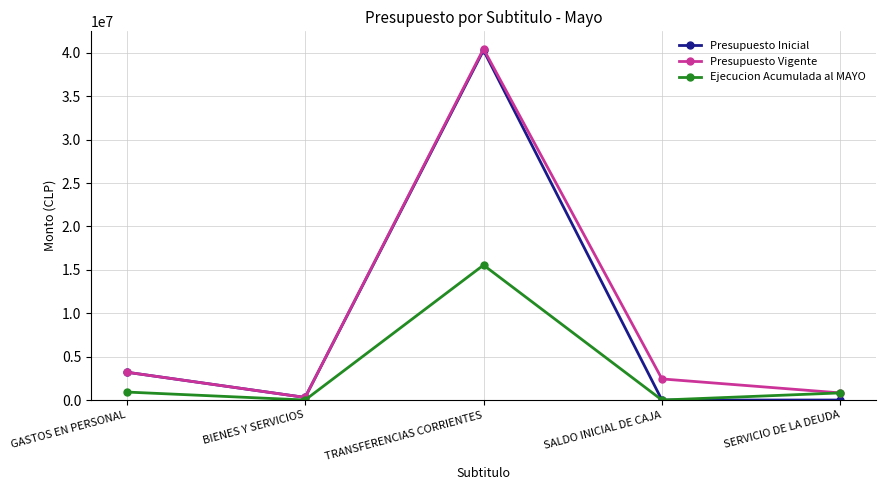

In Ejecucion Acumulada al MAYO, how many points are lower than both neighbors (excluding endpoints)?

2